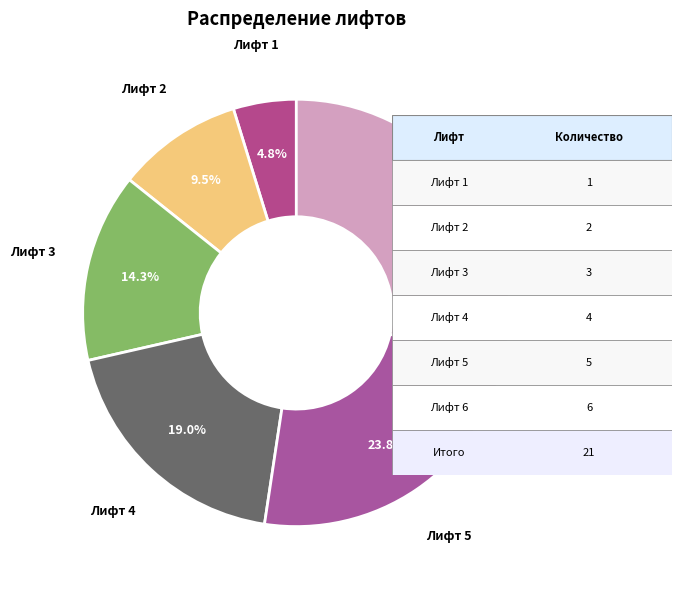

Is there any slice that represents more than half of the pie?

No